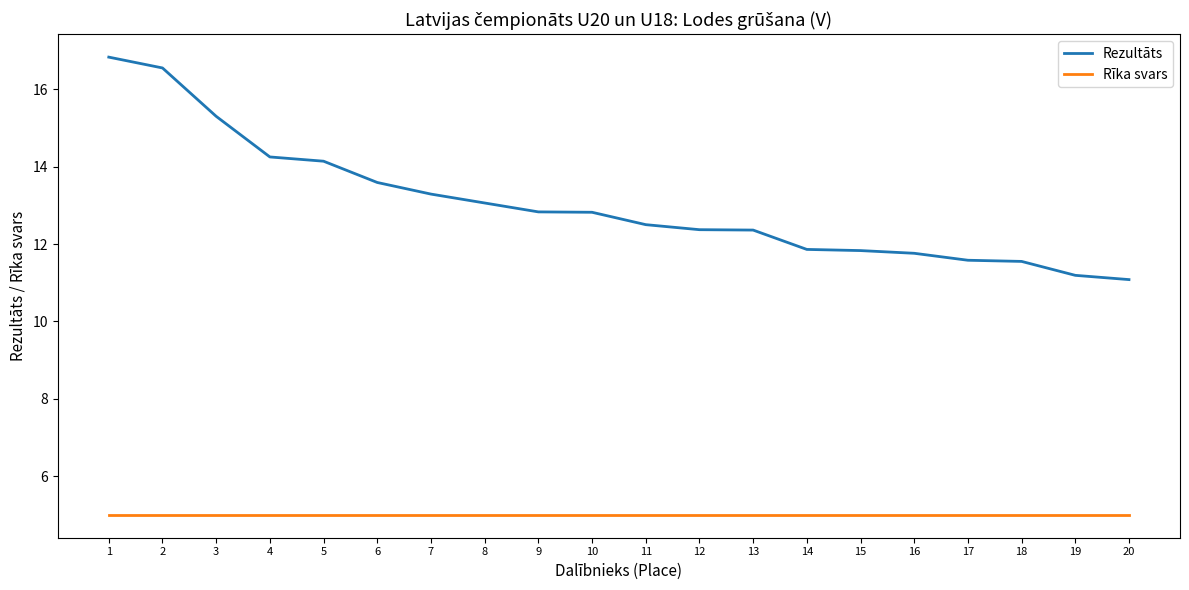

At how many categories does at least one series exceed 9?

20